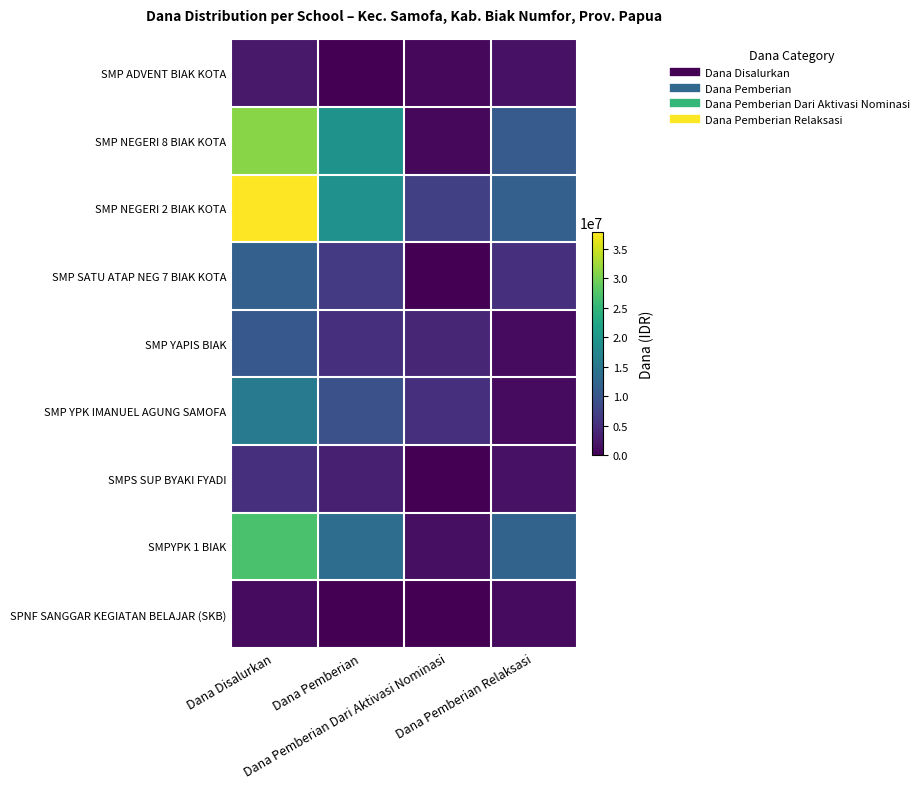

Which has a higher value, Dana Pemberian Dari Aktivasi Nominasi or Dana Pemberian?

Dana Pemberian Dari Aktivasi Nominasi